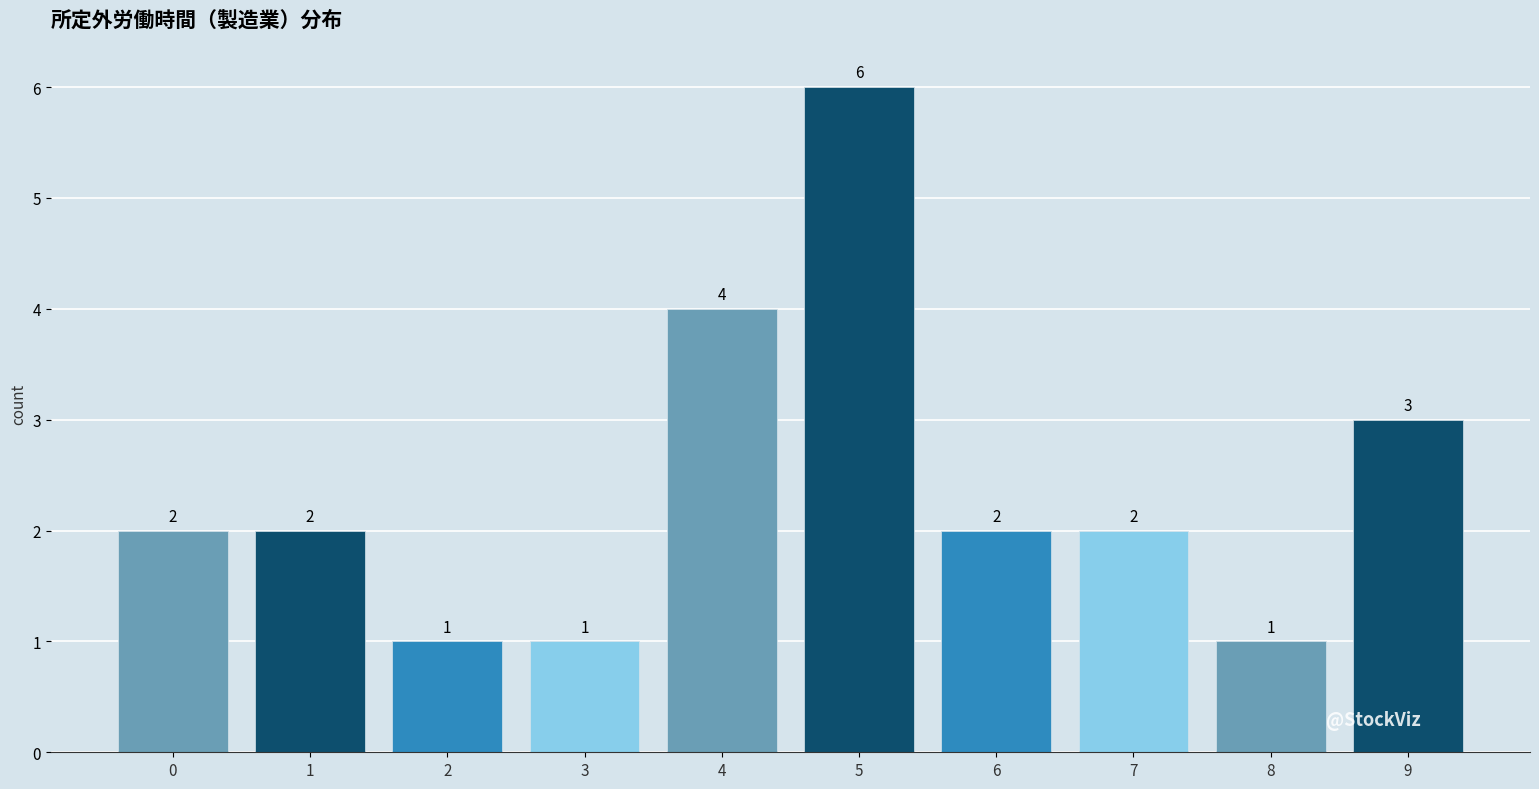

Reading left to right, extract all data points from this chart.

2	2	1	1	4	6	2	2	1	3